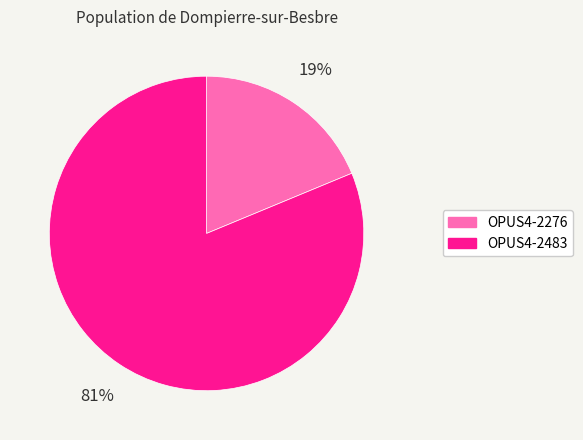

What percentage is the OPUS4-2276 slice, to the nearest percent?

19%